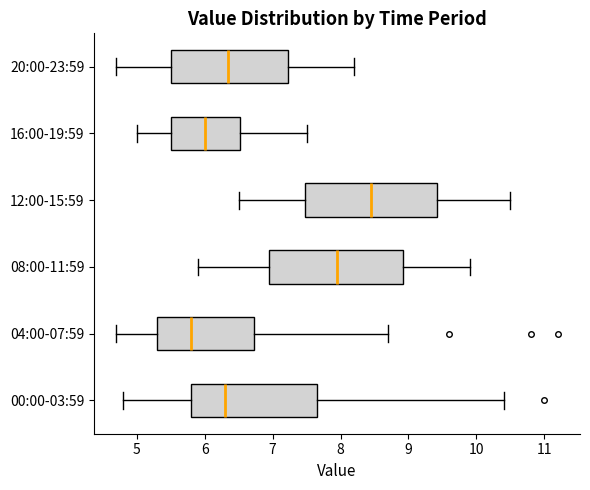

Reading bottom to top, transcribe this box plot: for each box, give where its median line is, the range the box spans, and where its two whiskers end, as read against the x-axis. The values are not printed on the chart, so give them approximately, as read against the axis.

00:00-03:59: median 6.3, box 5.8 to 7.7, whiskers 4.8 to 10.4
04:00-07:59: median 5.8, box 5.3 to 6.7, whiskers 4.7 to 8.7
08:00-11:59: median 8.0, box 7.0 to 8.9, whiskers 5.9 to 9.9
12:00-15:59: median 8.5, box 7.5 to 9.4, whiskers 6.5 to 10.5
16:00-19:59: median 6.0, box 5.5 to 6.5, whiskers 5.0 to 7.5
20:00-23:59: median 6.4, box 5.5 to 7.2, whiskers 4.7 to 8.2